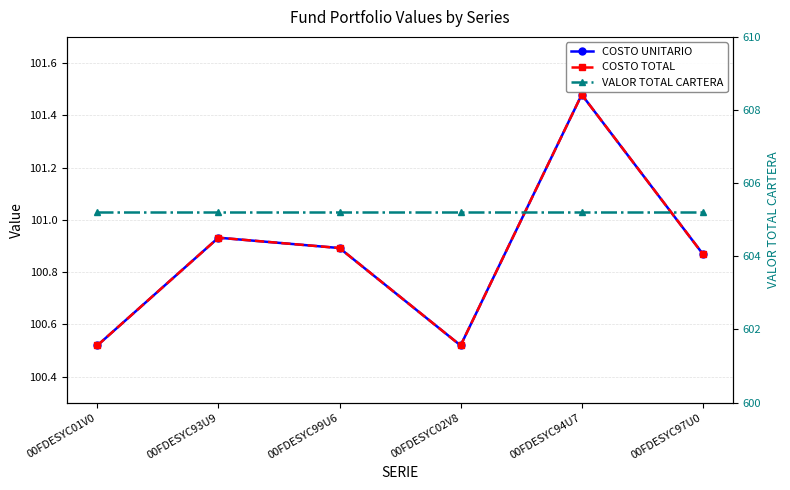

At which category is the sum across all series the highest?

00FDESYC94U7